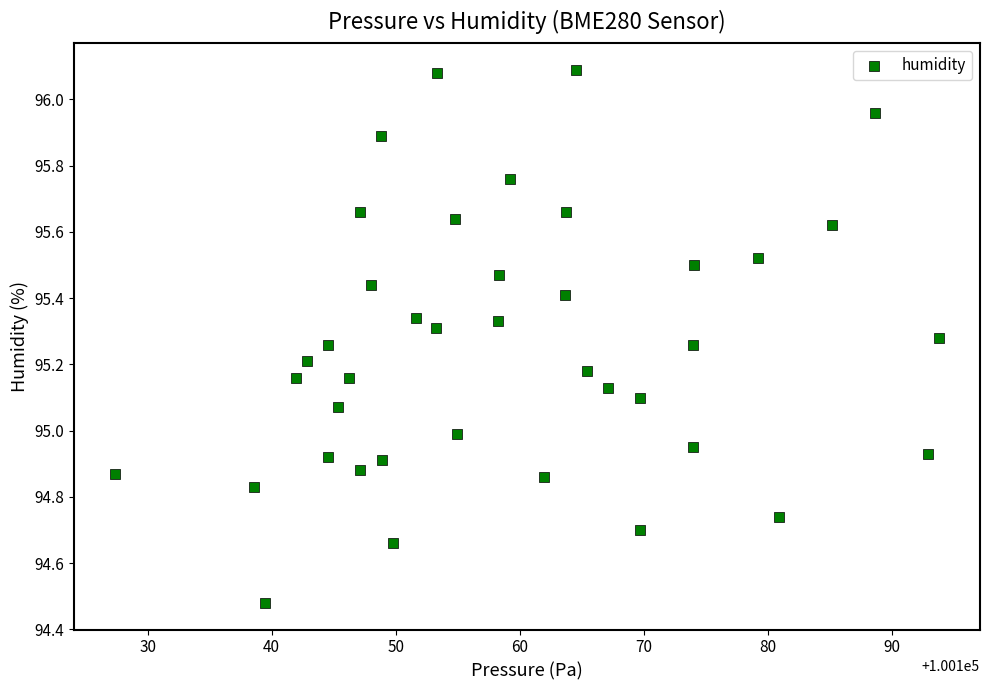

What is the range of Y values (max minus min)?

1.6